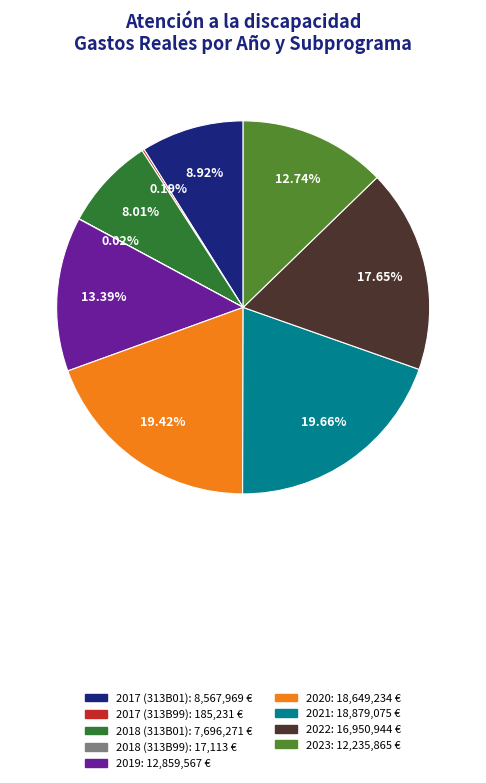

Between 2022: 16,950,944 € and 2020: 18,649,234 €, which is larger?

2020: 18,649,234 €